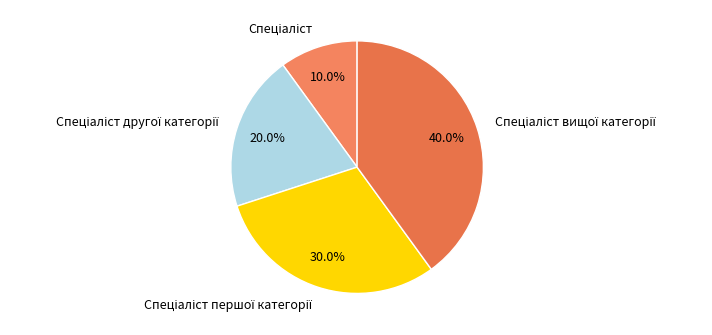

Is there any slice that represents more than half of the pie?

No